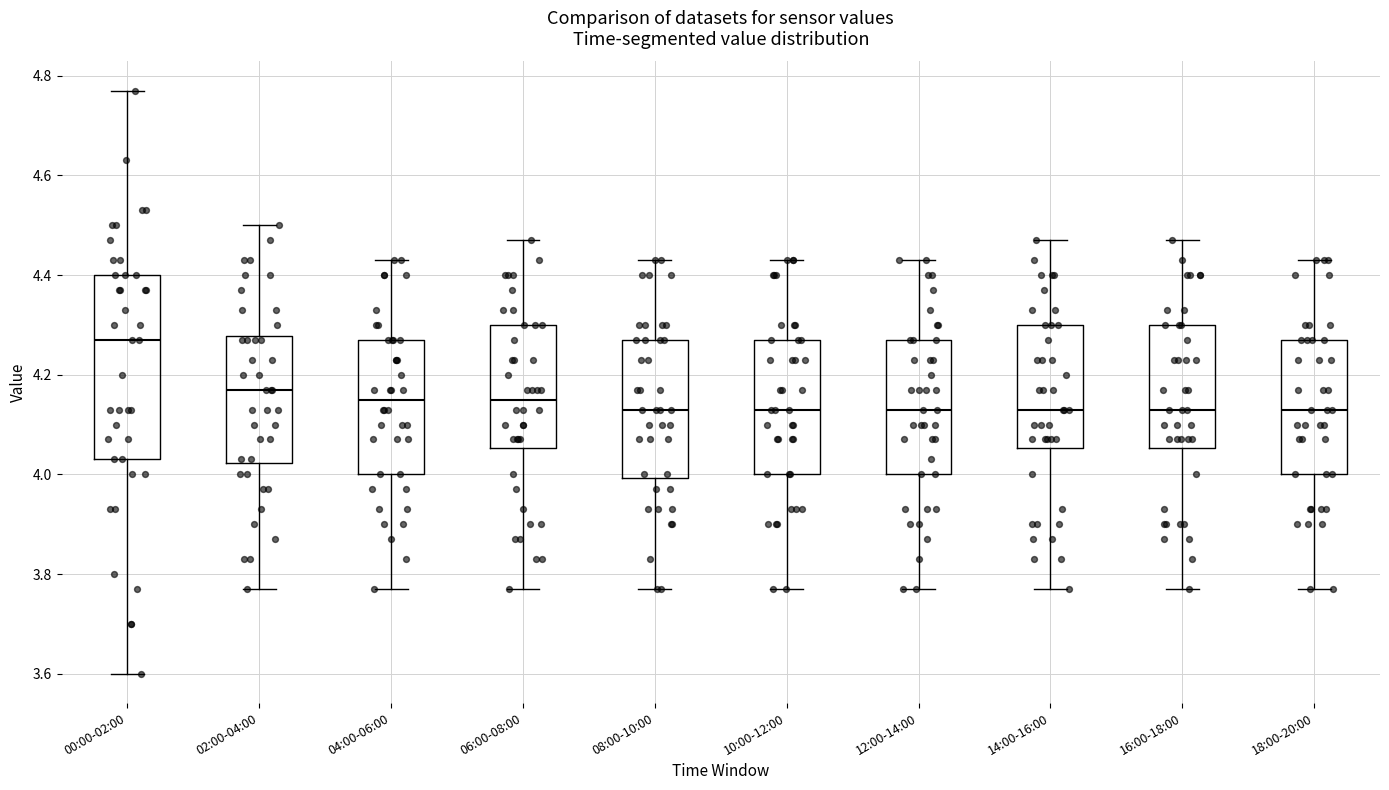

Reading left to right, read every box against the y-axis: the position of its median line, the range the box covers, and the ends of its whiskers. The values are not printed on the chart, so give them approximately, as read against the axis.

00:00-02:00: median 4.28, box 4.04 to 4.40, whiskers 3.60 to 4.78
02:00-04:00: median 4.18, box 4.02 to 4.28, whiskers 3.78 to 4.50
04:00-06:00: median 4.16, box 4.00 to 4.28, whiskers 3.78 to 4.44
06:00-08:00: median 4.16, box 4.06 to 4.30, whiskers 3.78 to 4.48
08:00-10:00: median 4.14, box 4.00 to 4.28, whiskers 3.78 to 4.44
10:00-12:00: median 4.14, box 4.00 to 4.28, whiskers 3.78 to 4.44
12:00-14:00: median 4.14, box 4.00 to 4.28, whiskers 3.78 to 4.44
14:00-16:00: median 4.14, box 4.06 to 4.30, whiskers 3.78 to 4.48
16:00-18:00: median 4.14, box 4.06 to 4.30, whiskers 3.78 to 4.48
18:00-20:00: median 4.14, box 4.00 to 4.28, whiskers 3.78 to 4.44